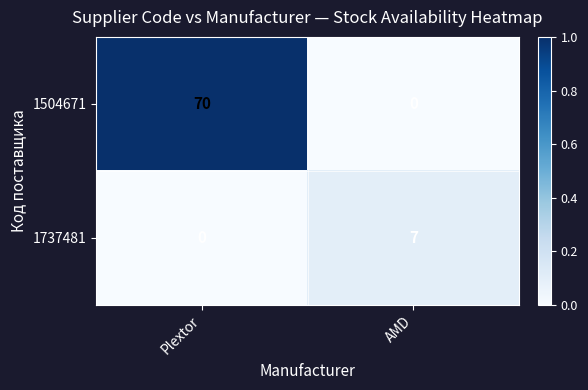

Which series has the largest total across all categories?

1504671